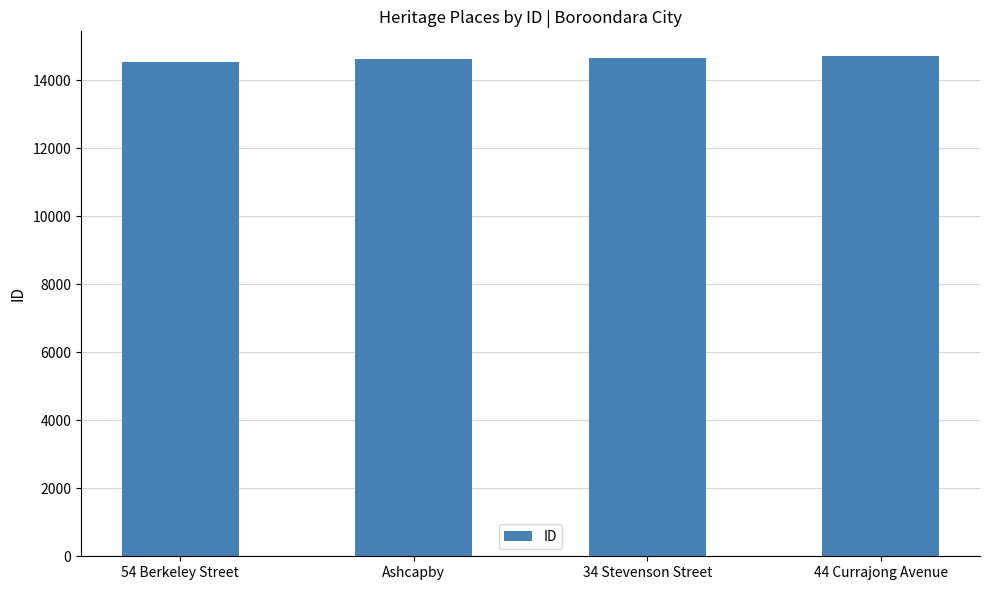

What is the difference between the values at 54 Berkeley Street and 44 Currajong Avenue?

154